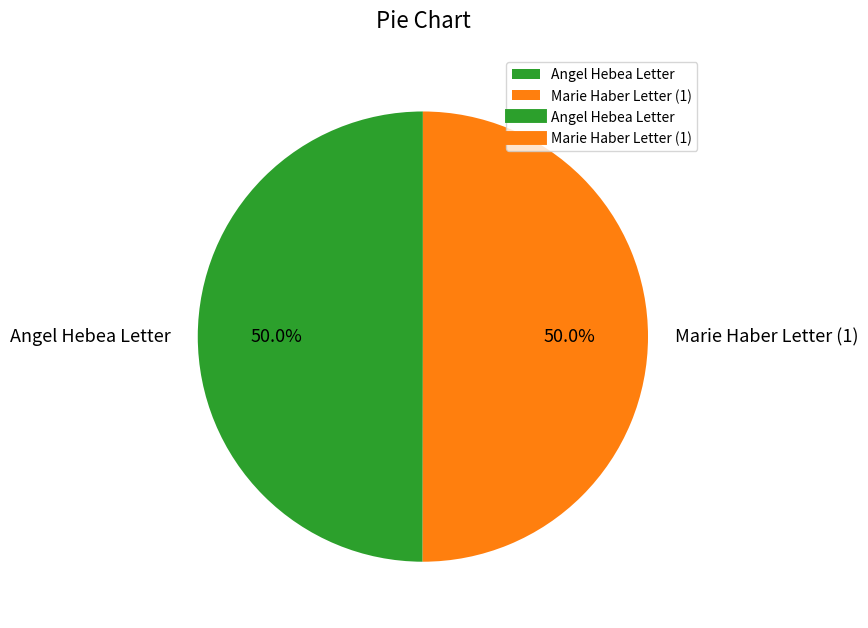

What is the ratio of the value at Angel Hebea Letter to the value at Marie Haber Letter (1)?

1.0